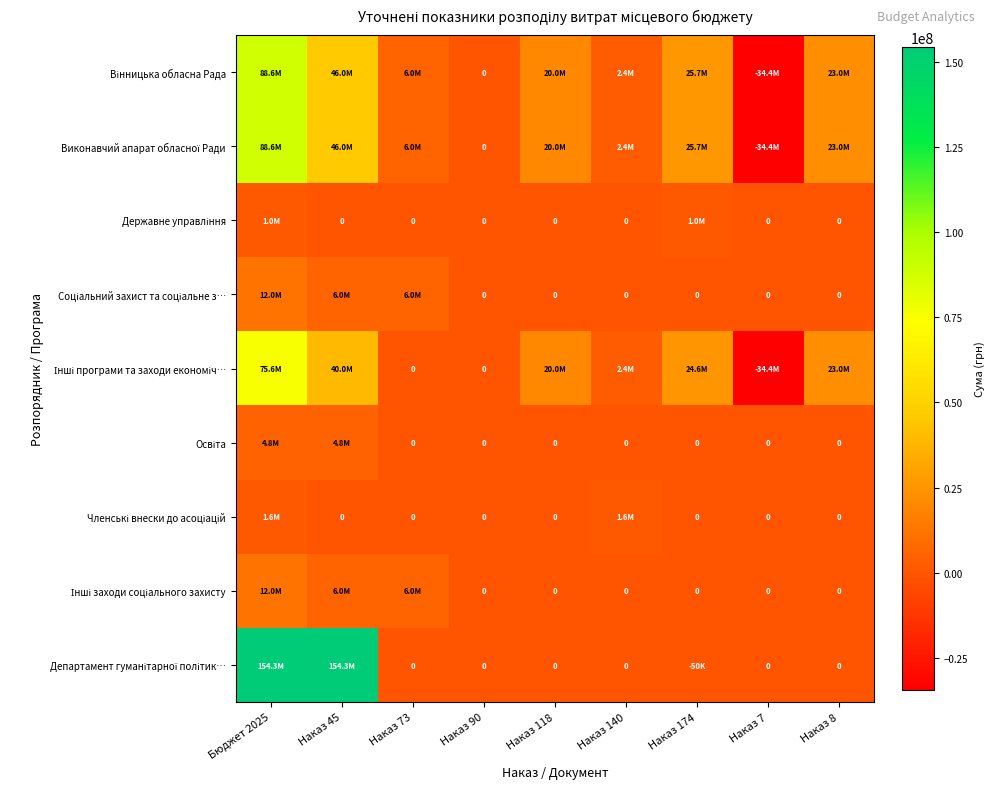

Which series has the largest range (max minus min)?

Департамент гуманітарної політик…